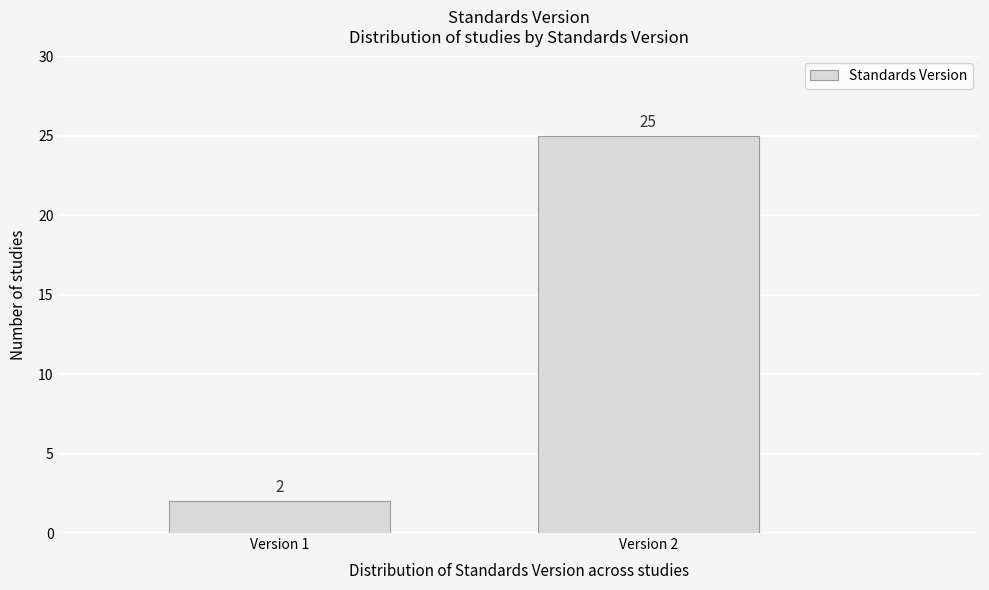

Reading left to right, list all the values displayed in this chart.

Version 1=2	Version 2=25